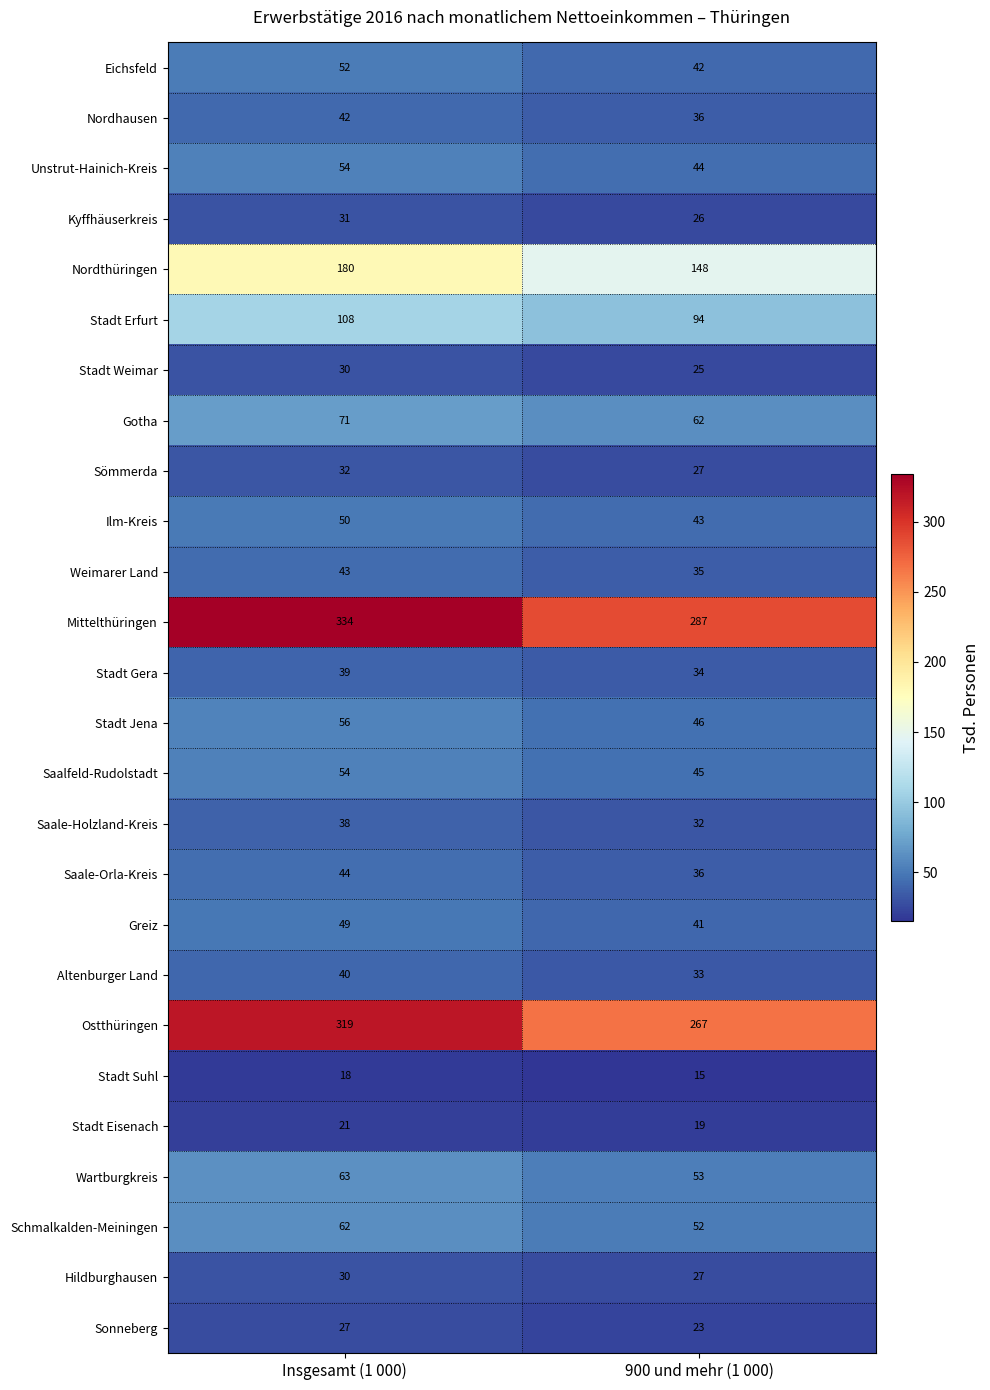

Read the Eichsfeld value at 900 und mehr (1 000), to the nearest 10.

40